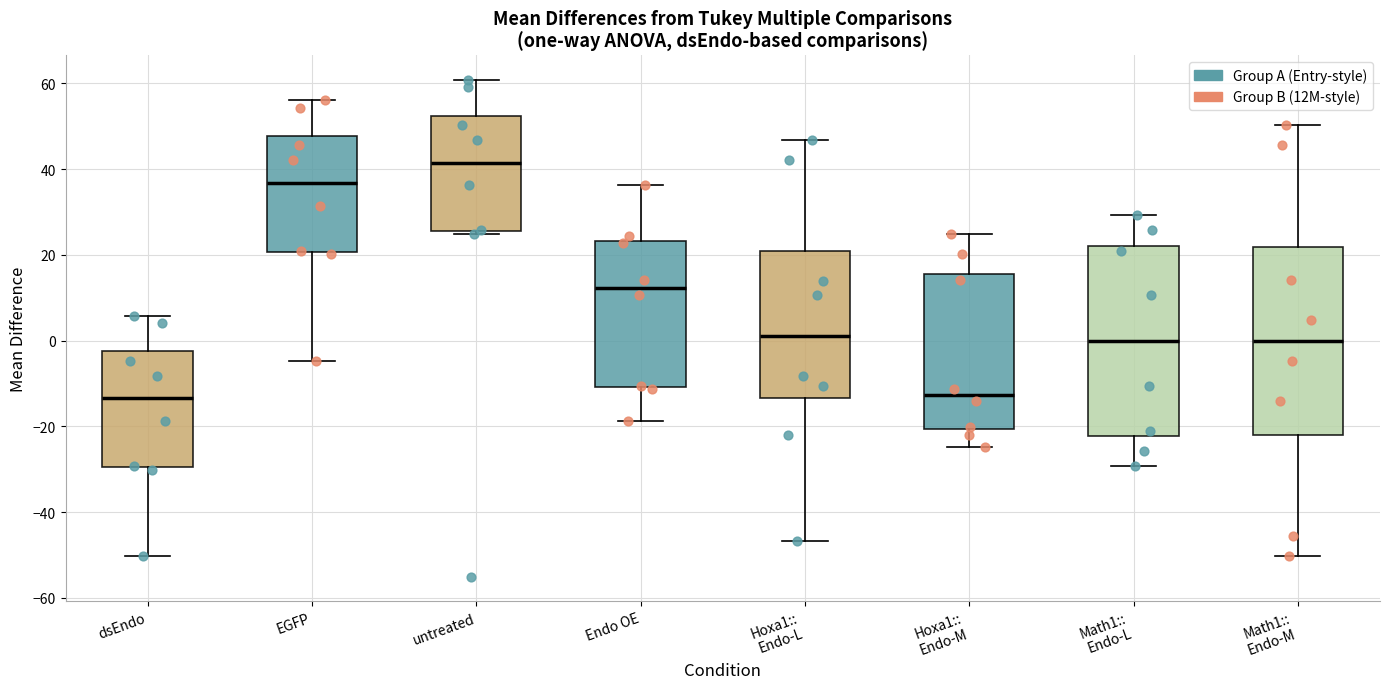

Where does the median line of the box for EGFP sit on the y-axis? The values are not printed on the chart, so give them approximately, as read against the axis.

36